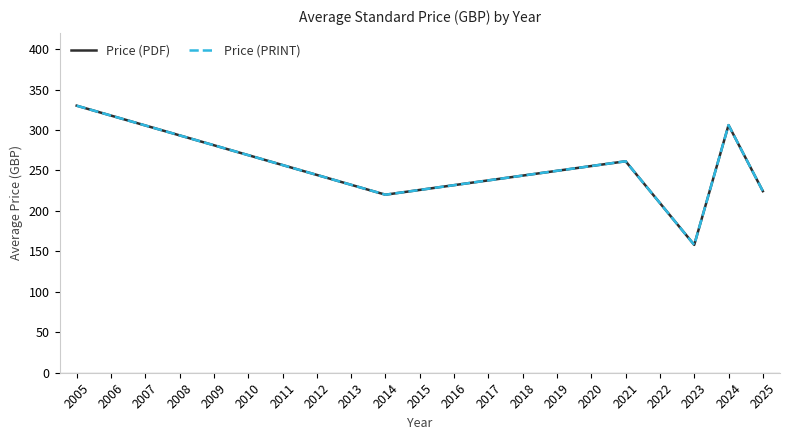

How many interior local peaks does the Price (PRINT) series have?

2